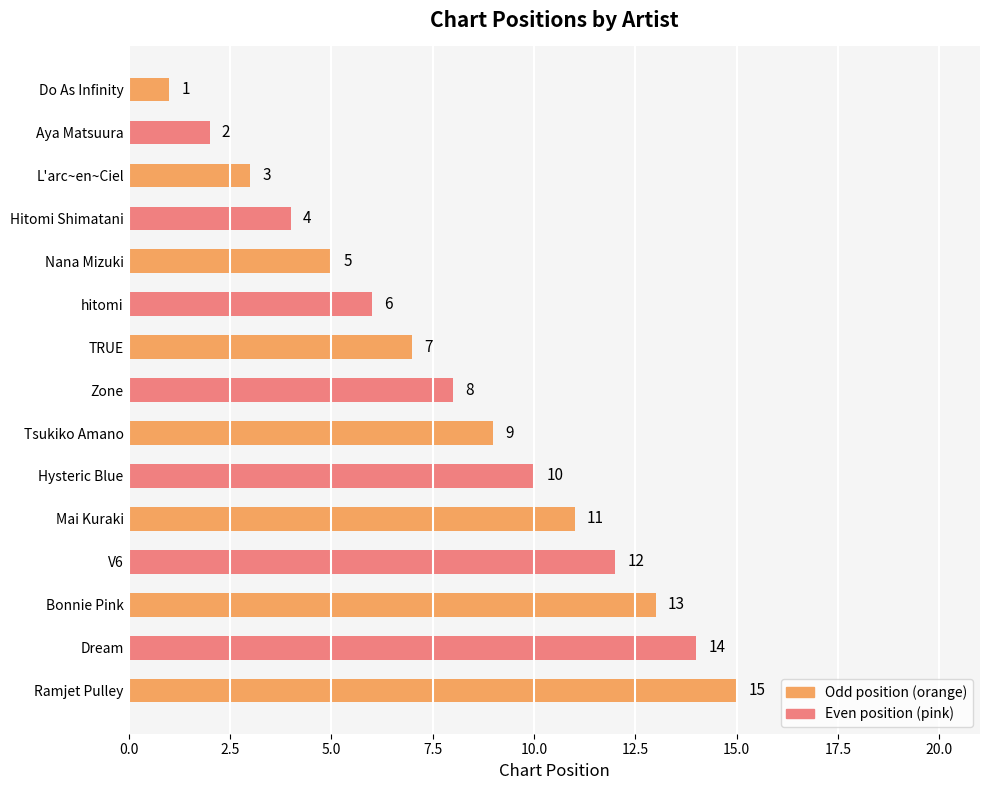

What is the maximum value shown in the chart?

15